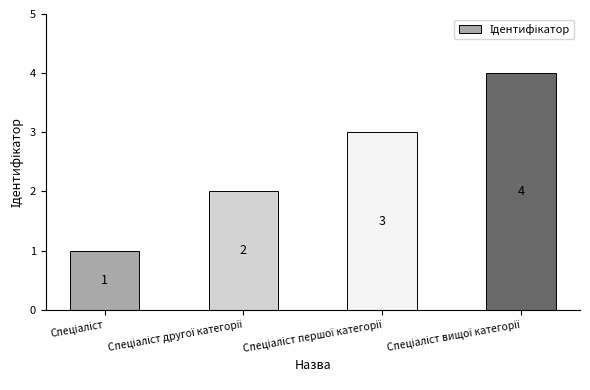

What is the maximum value shown in the chart?

4